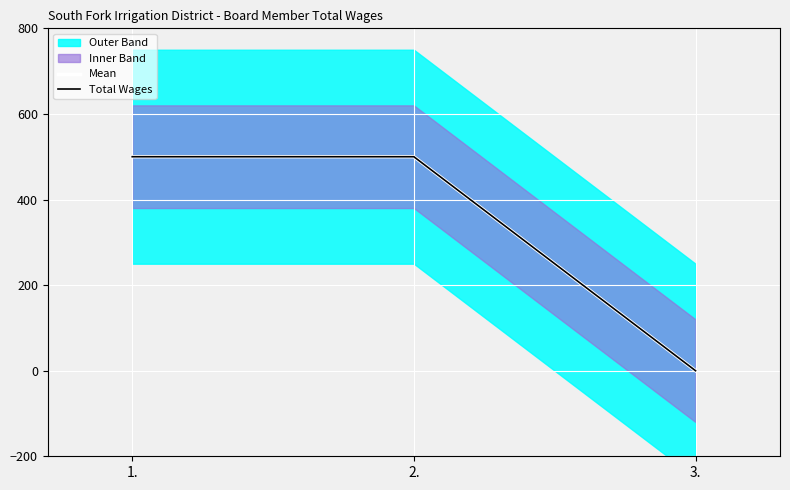

At which category does the chart reach its minimum across all series?

3.